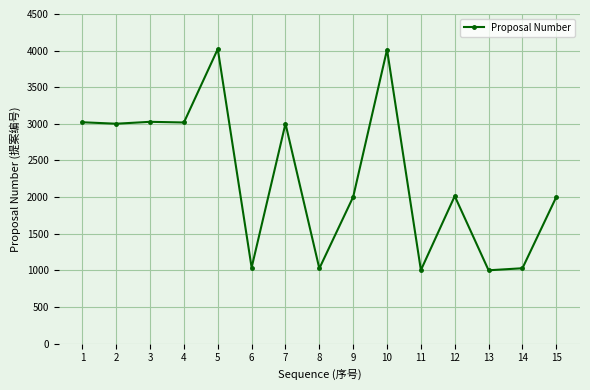

What is the difference between the values at 8 and 15?

976